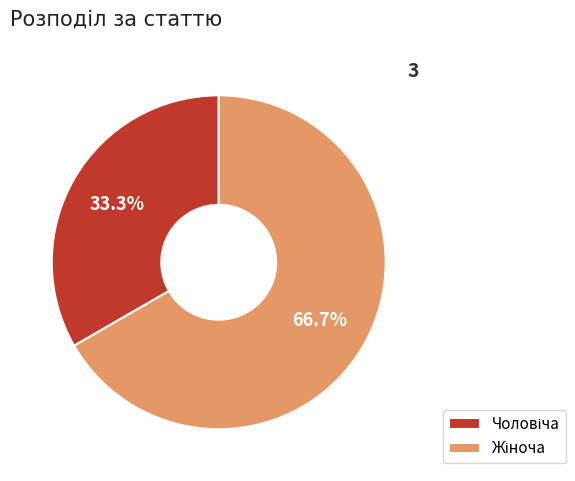

Does any single category account for the majority?

Yes